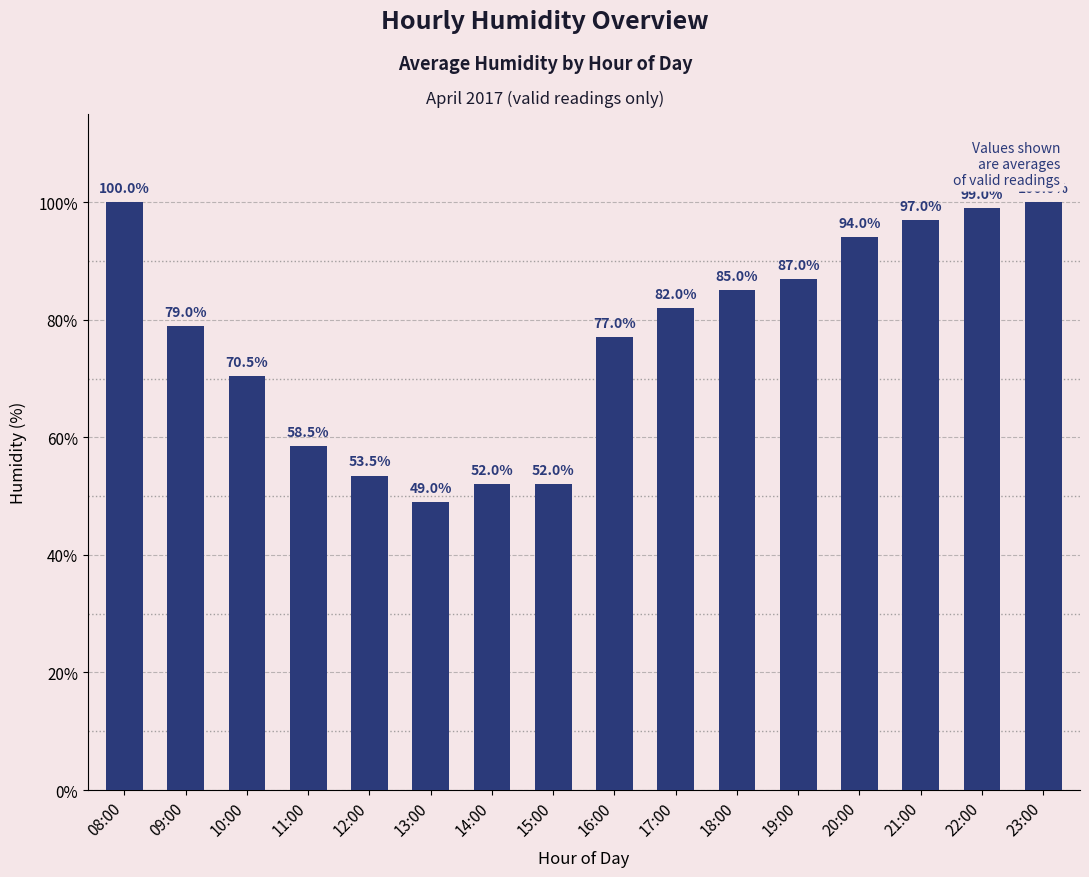

What is the change in value from 16:00 to 21:00?

+20.0